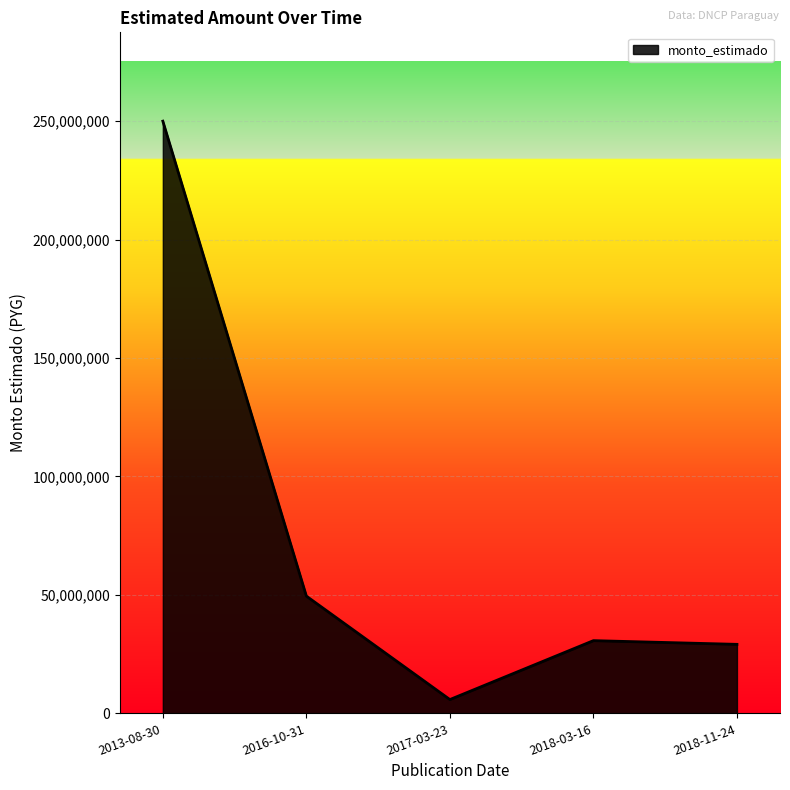

Where does the data first go above 30701000?

2013-08-30